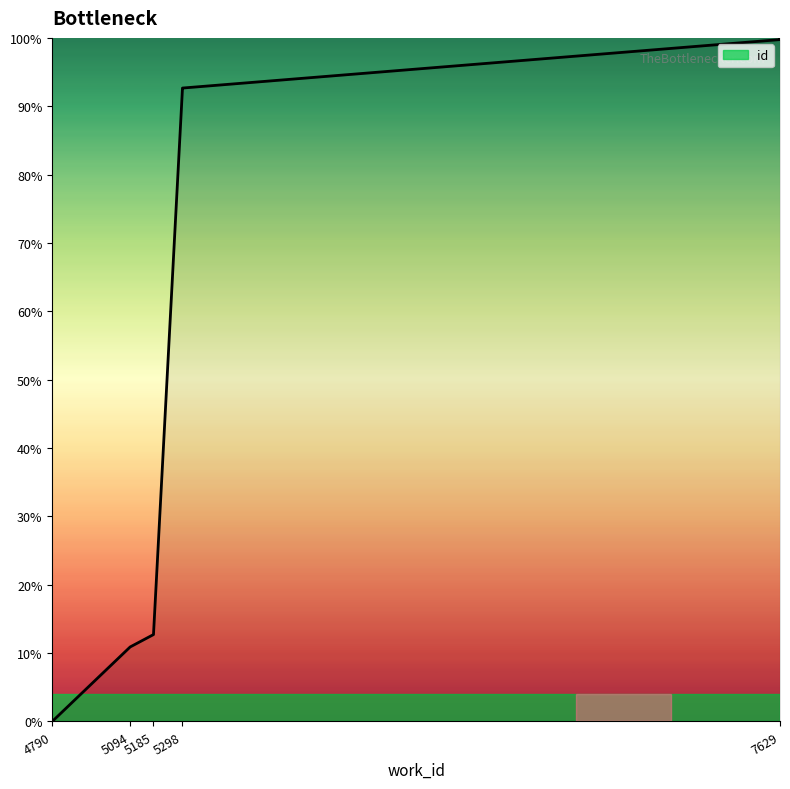

True or false: the data shows 2.7 at 5185.

False